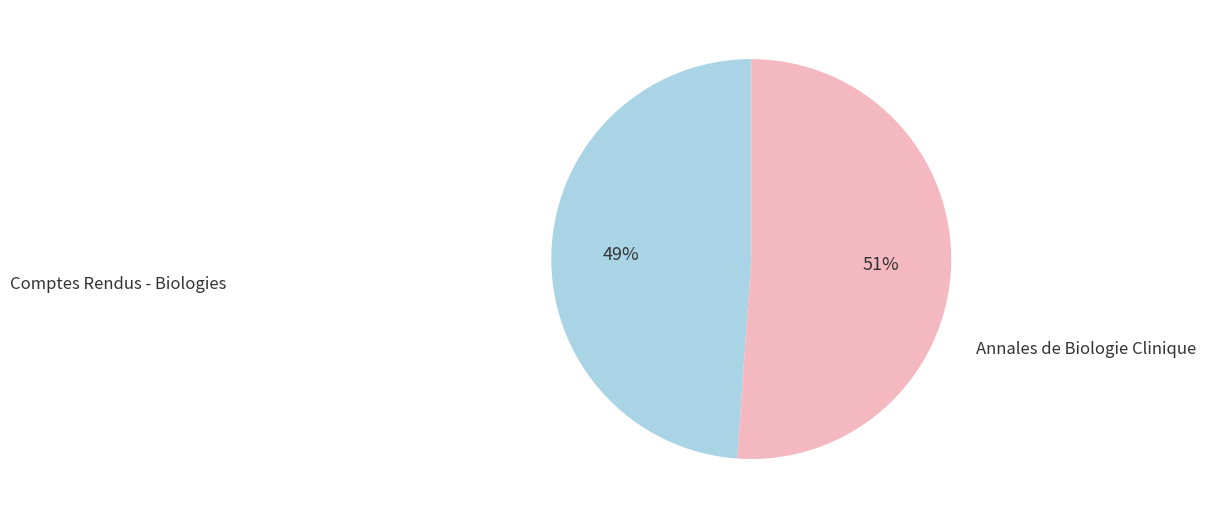

What is the smallest slice in the pie chart?

Comptes Rendus - Biologies